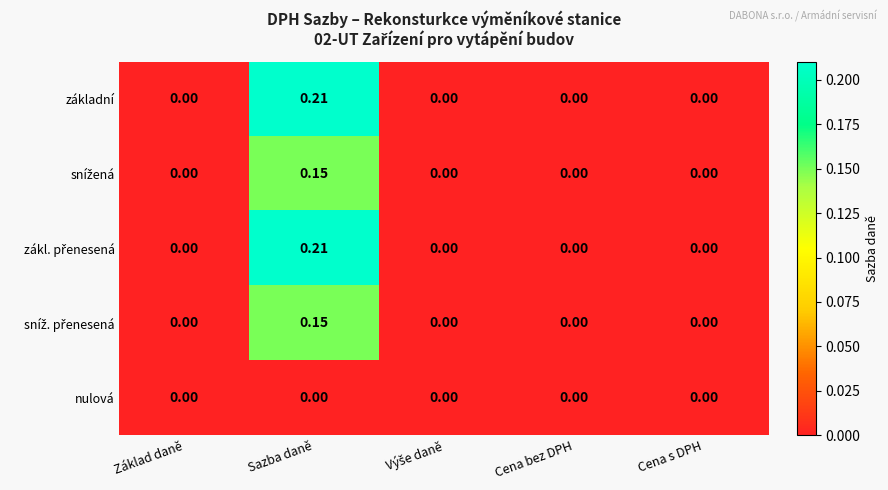

Is the value of základní at Sazba daně greater than the value of nulová at Cena s DPH?

Yes